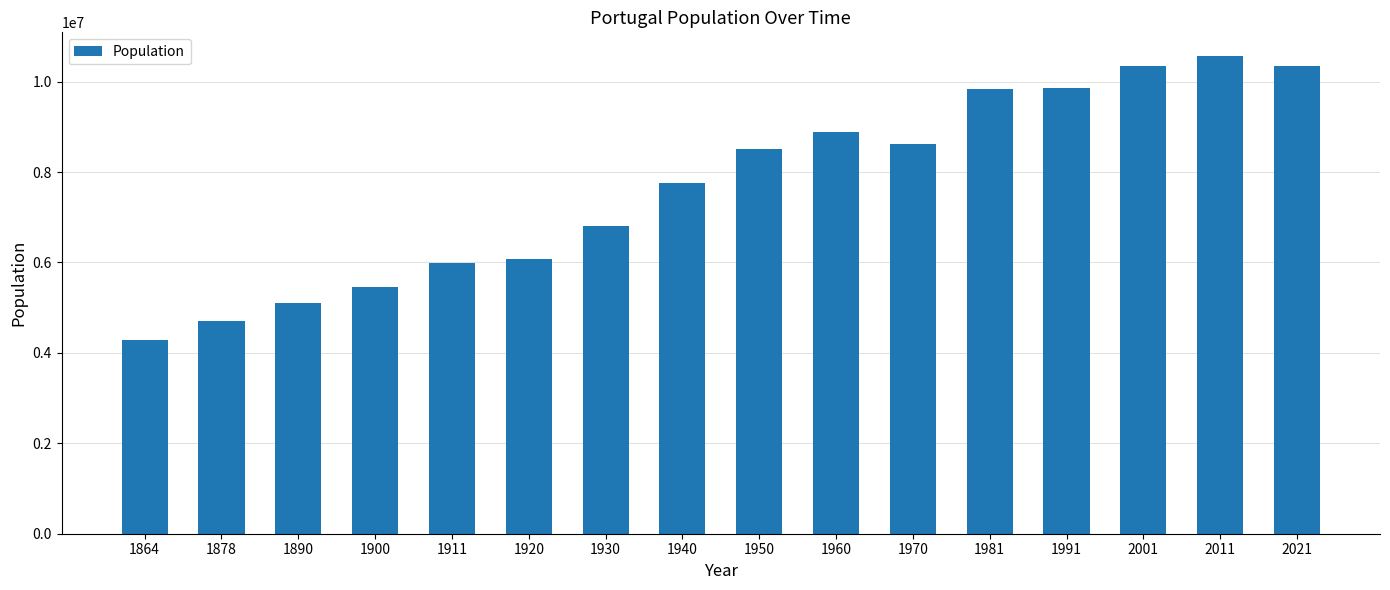

What is the value of the 8th bar from the left?

7752561